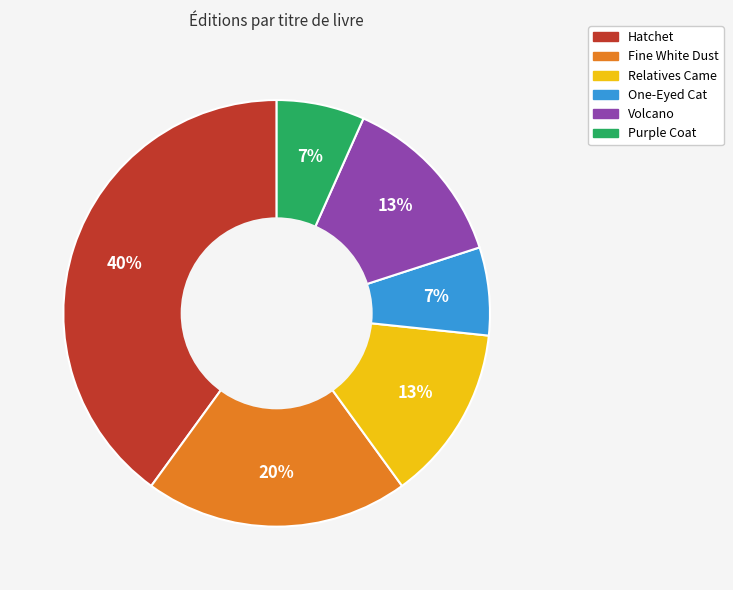

Is it true that Relatives Came is 1% of the pie?

False